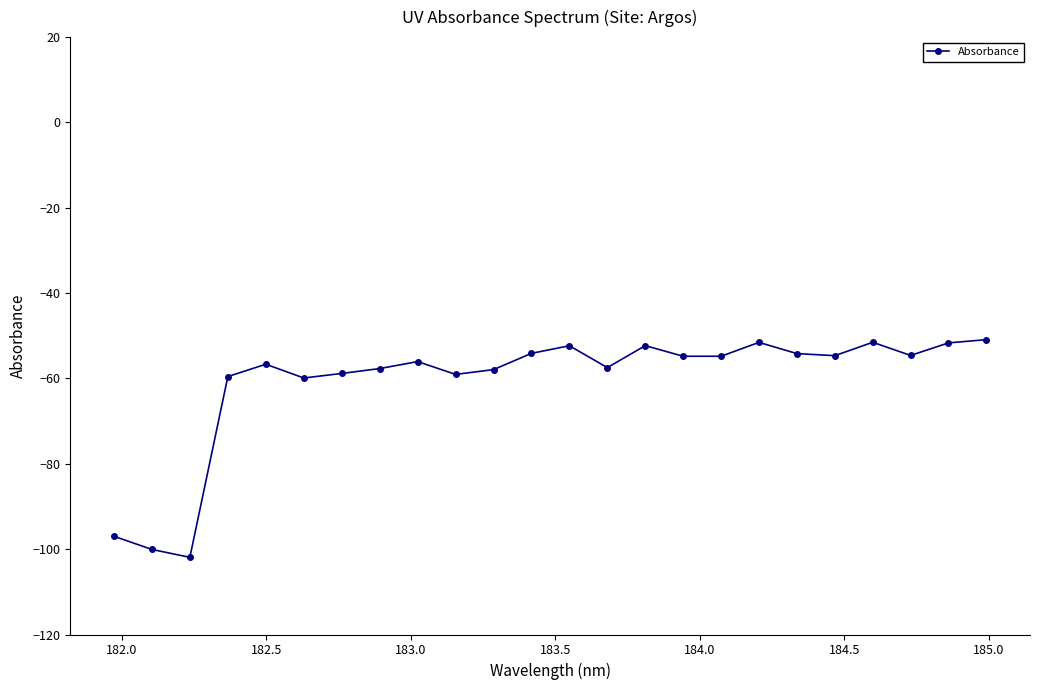

What is the difference between the maximum and minimum values?

51.0